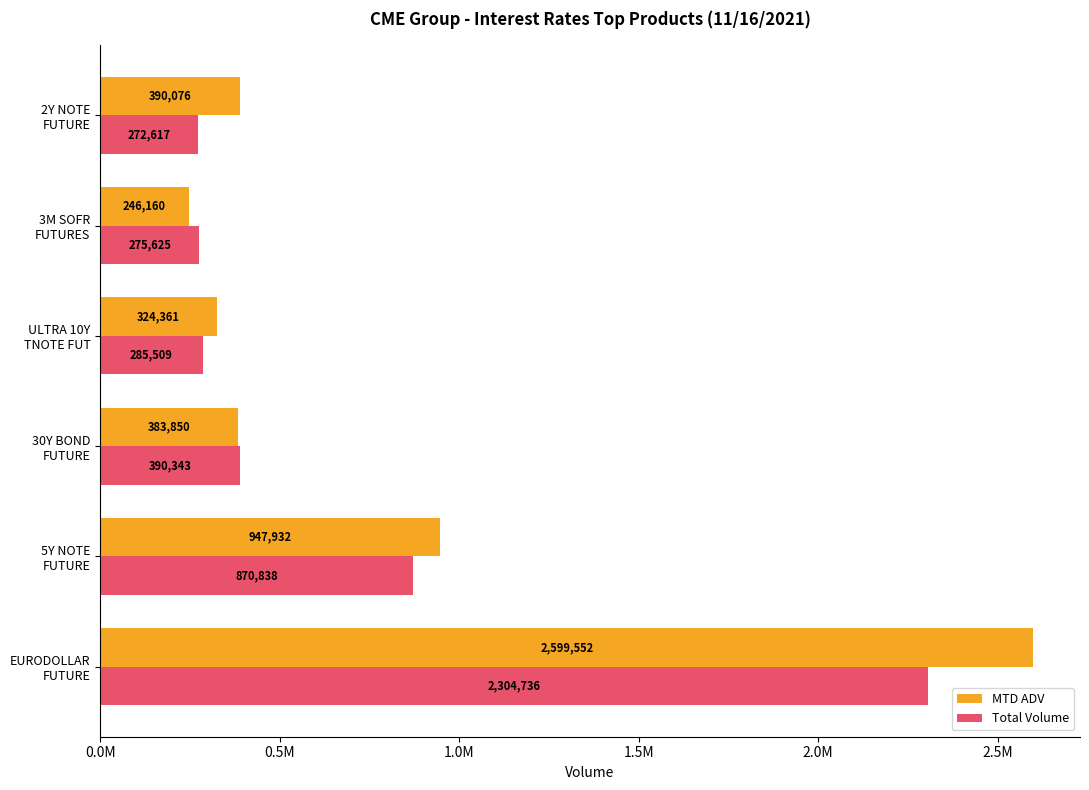

What are all the series names shown in the legend?

MTD ADV, Total Volume